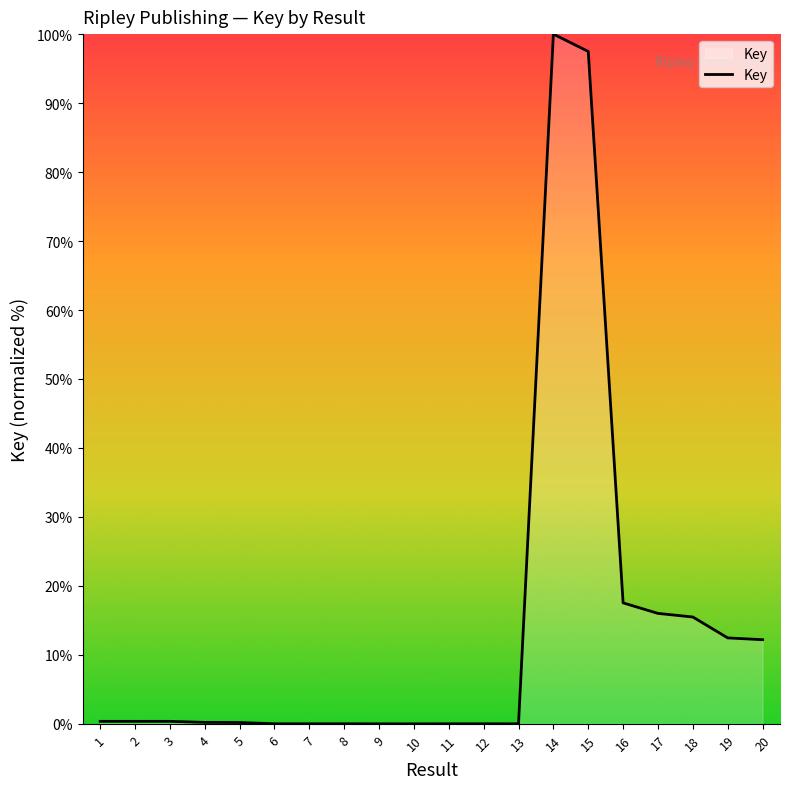

Read the value at 16.

17.5